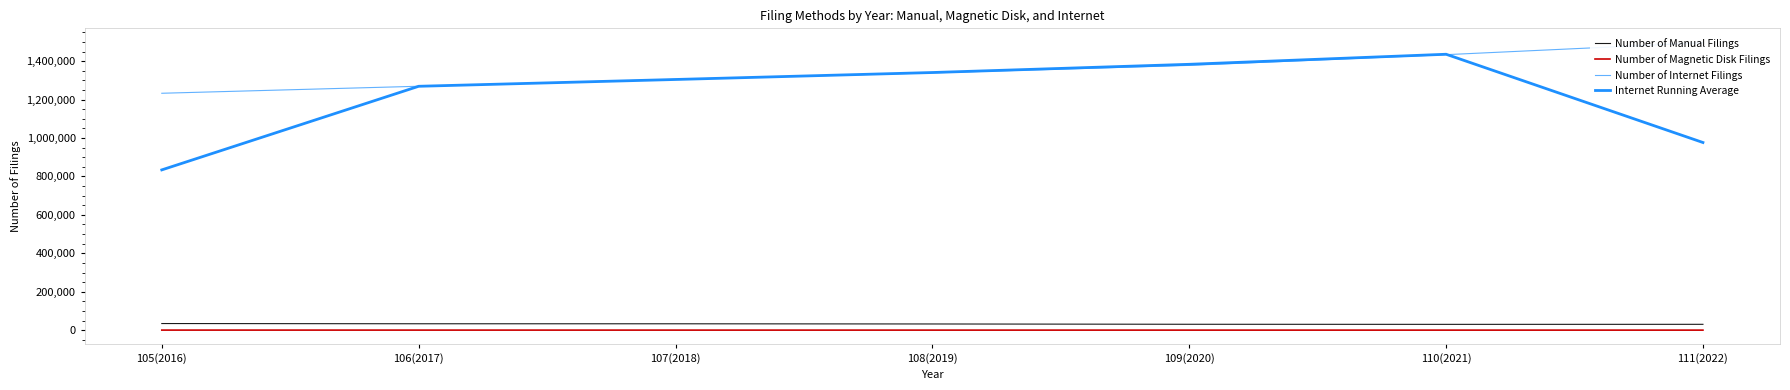

Reading right to left, list all the values displayed in this chart.

Number of Manual Filings: 111(2022)=30312.0	110(2021)=30107.0	109(2020)=30541.0	108(2019)=32098.0	107(2018)=33062.0	106(2017)=33180.0	105(2016)=34350.0
Number of Magnetic Disk Filings: 111(2022)=71.0	110(2021)=72.0	109(2020)=80.0	108(2019)=97.0	107(2018)=131.0	106(2017)=175.0	105(2016)=239.0
Number of Internet Filings: 111(2022)=1496287.0	110(2021)=1434001.0	109(2020)=1378221.0	108(2019)=1339354.0	107(2018)=1305611.0	106(2017)=1269551.0	105(2016)=1233101.0
Internet Running Average: 111(2022)=976762.7	110(2021)=1436169.7	109(2020)=1383858.7	108(2019)=1341062.0	107(2018)=1304838.7	106(2017)=1269421.0	105(2016)=834217.3